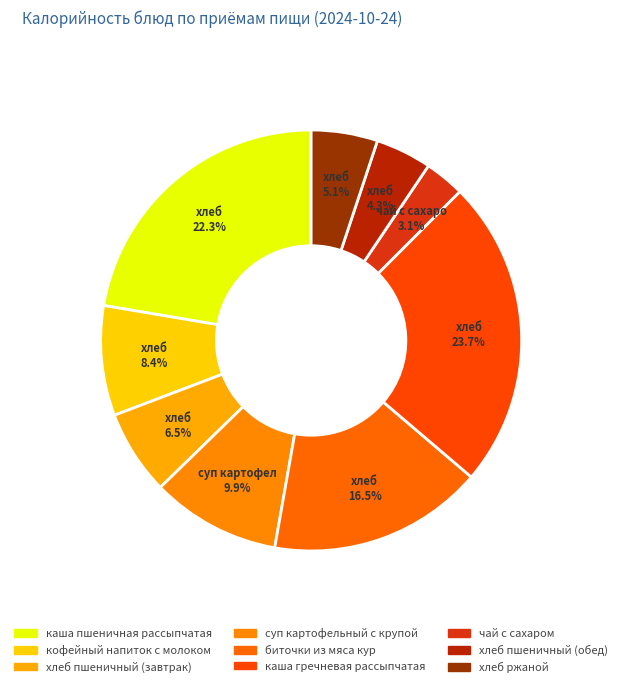

Rank the categories by value from highest to lowest.

каша гречневая рассыпчатая, каша пшеничная рассыпчатая, биточки из мяса кур, суп картофельный с крупой, кофейный напиток с молоком, хлеб пшеничный (завтрак), хлеб ржаной, хлеб пшеничный (обед), чай с сахаром